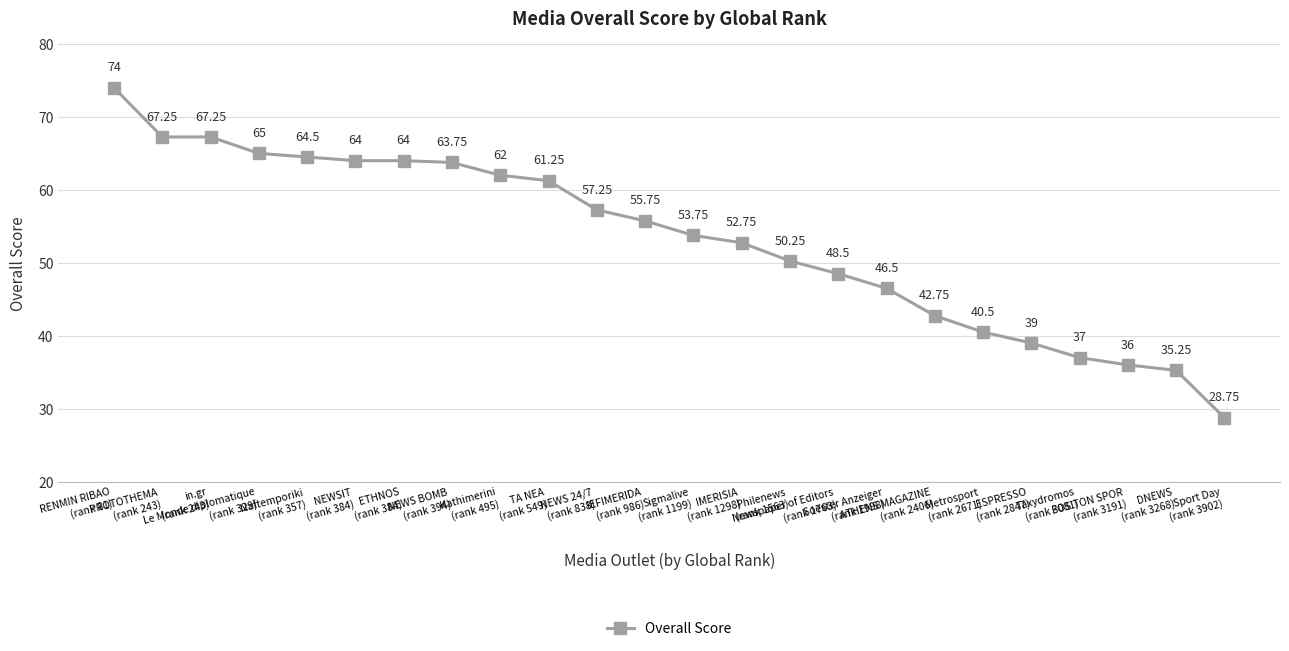

What is the sum of all values?

1277.0